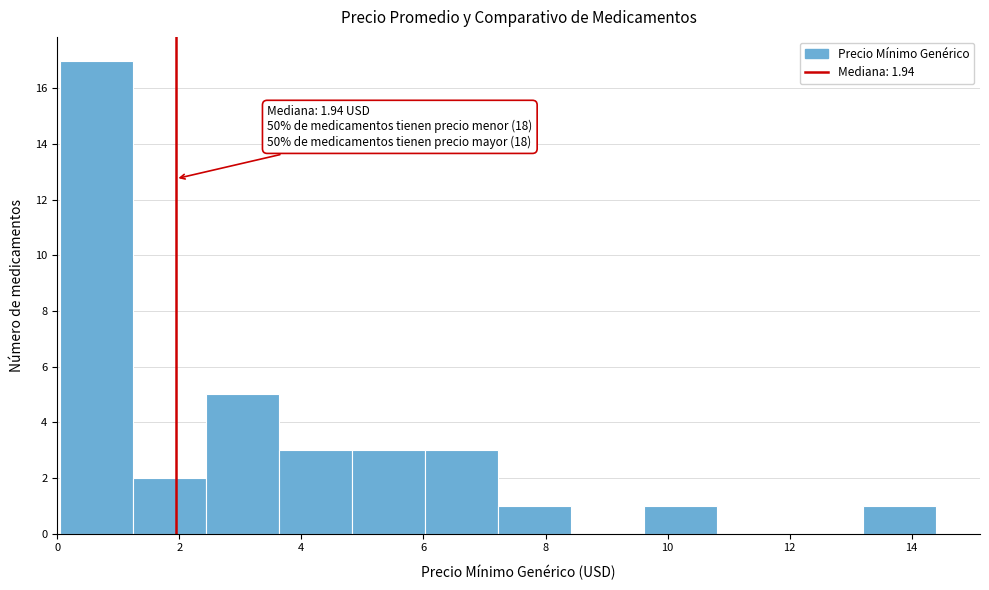

Which range on the x-axis has the tallest bar?

0.0 to 1.2